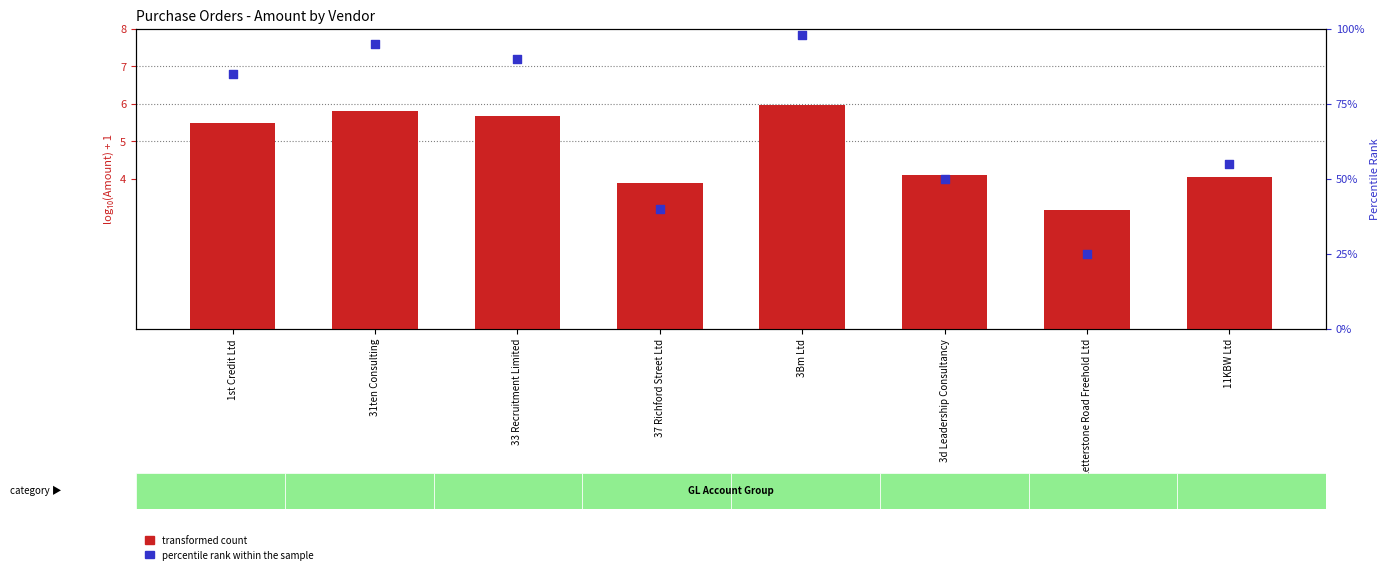

Which series reaches the minimum Y coordinate?

transformed count